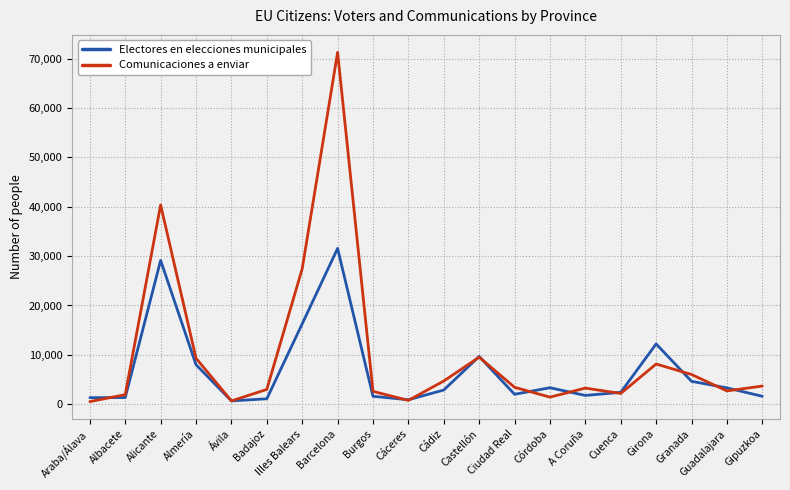

How many distinct data groups are displayed?

2